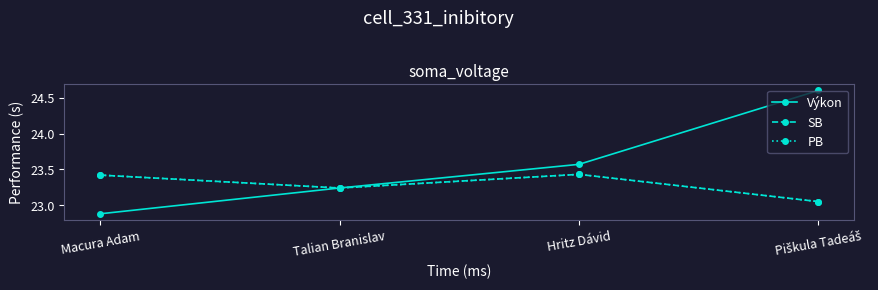

At which label does PB reach its peak?

Hritz Dávid